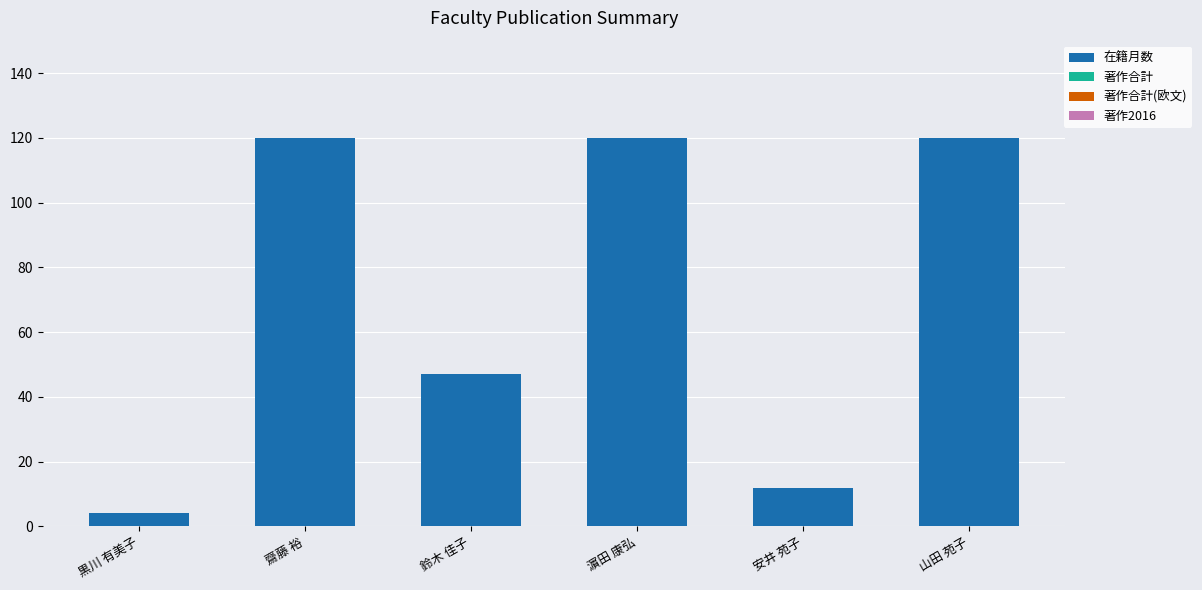

Count the number of categories in the chart.

6